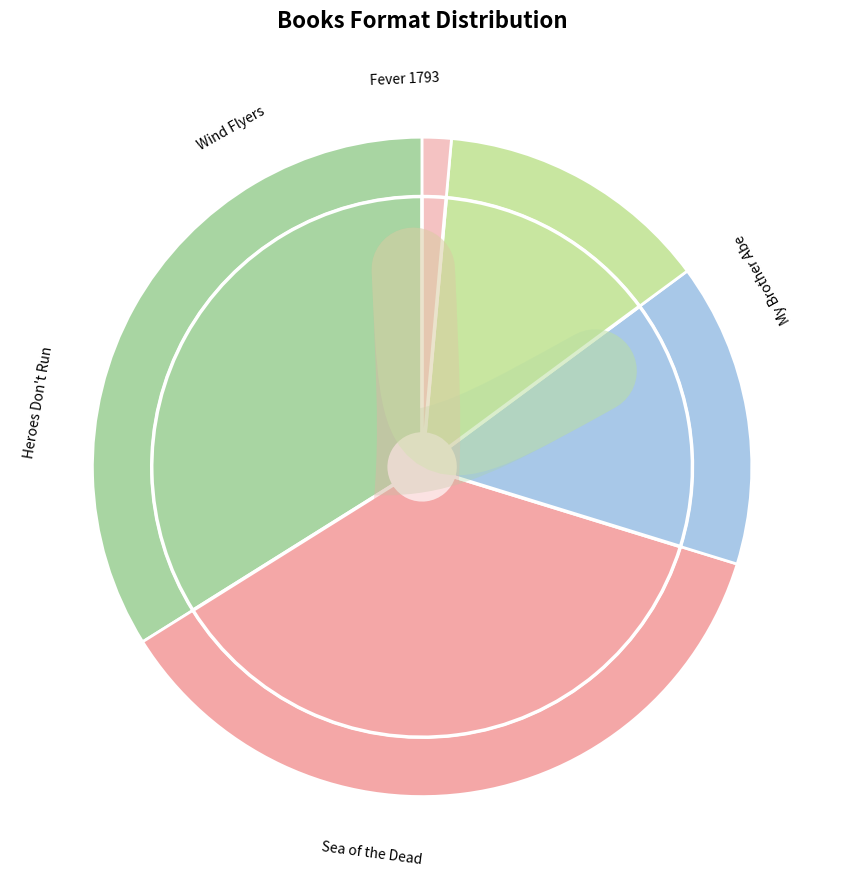

Is the sum of Fever 1793 and Wind Flyers greater than half?

No